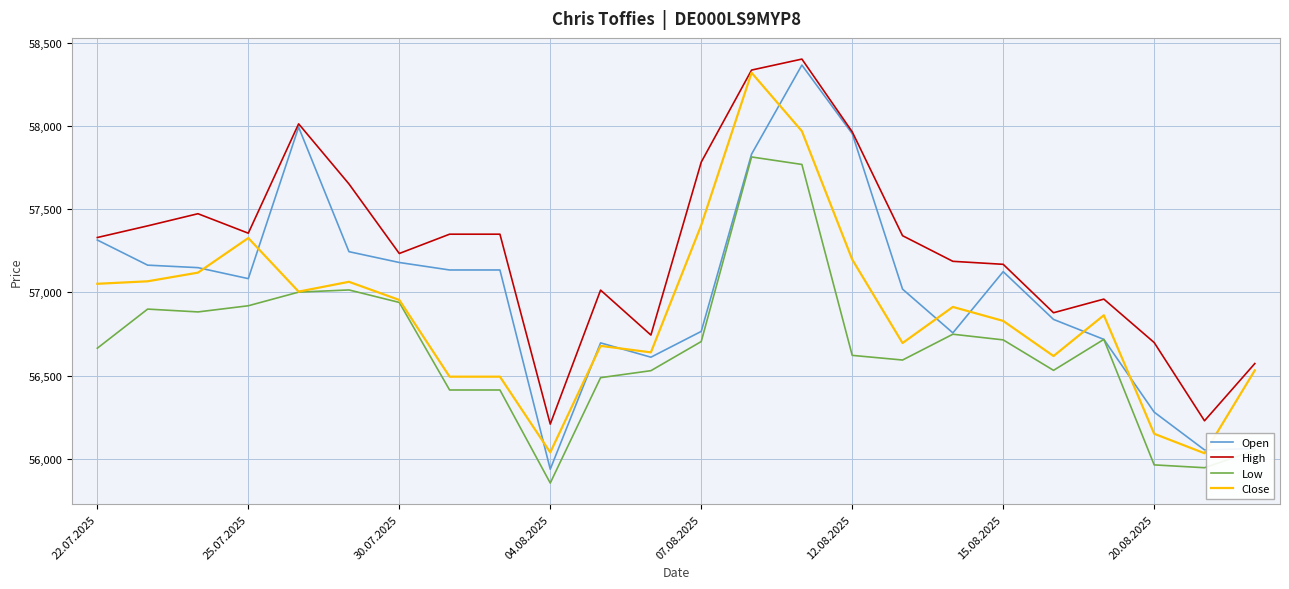

What are all the series names shown in the legend?

Open, High, Low, Close